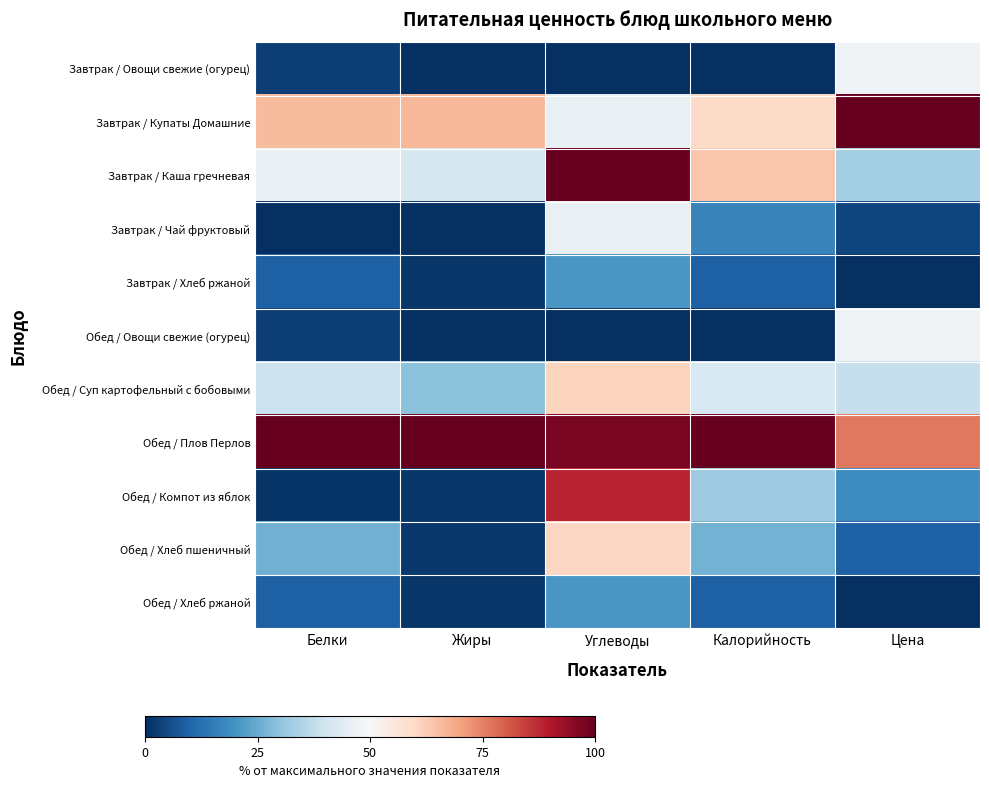

Rank the series at Калорийность from highest to lowest value.

Обед / Плов Перлов, Завтрак / Каша гречневая, Завтрак / Купаты Домашние, Обед / Суп картофельный с бобовыми, Обед / Компот из яблок, Обед / Хлеб пшеничный, Завтрак / Чай фруктовый, Завтрак / Хлеб ржаной, Обед / Хлеб ржаной, Завтрак / Овощи свежие (огурец), Обед / Овощи свежие (огурец)